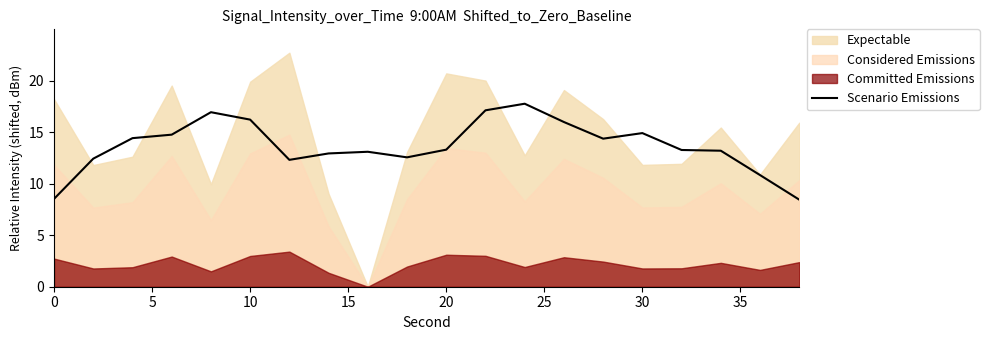

How many points are lower than both their immediate neighbors (excluding endpoints)?

3